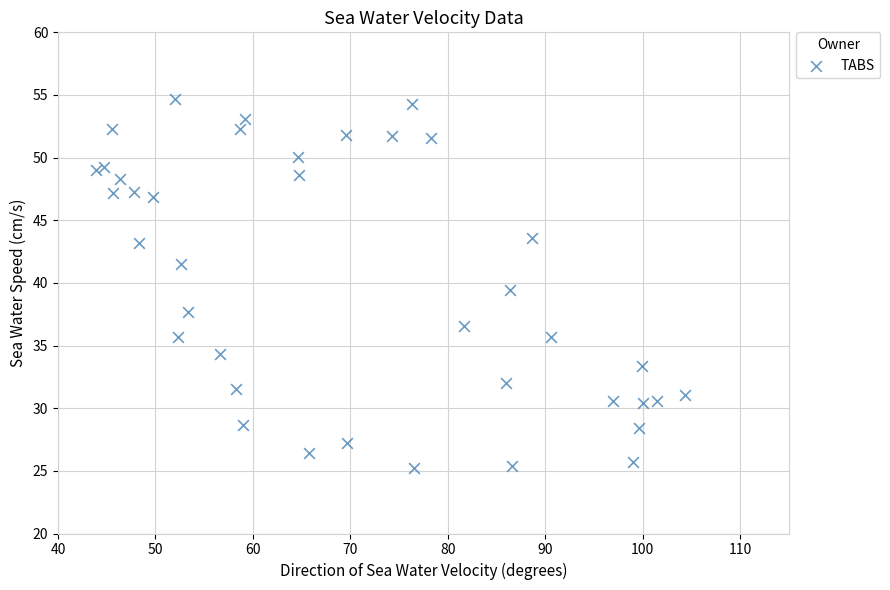

What is the range of X values (max minus min)?

60.4